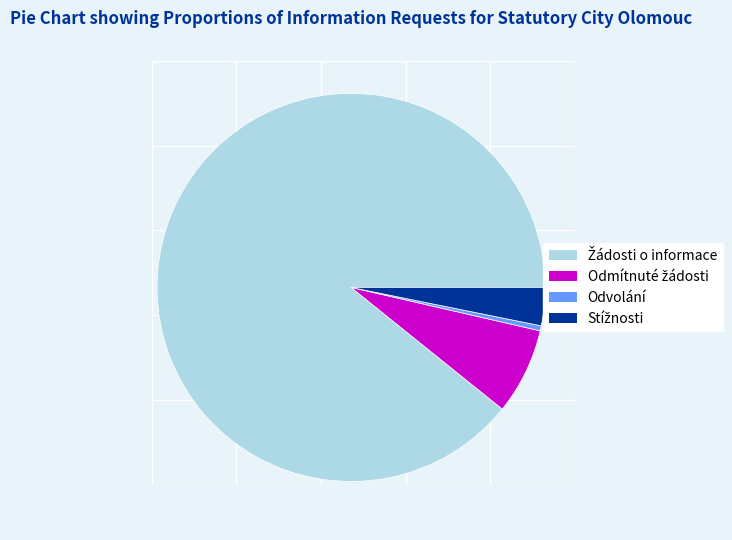

Is there a majority slice in this chart?

Yes